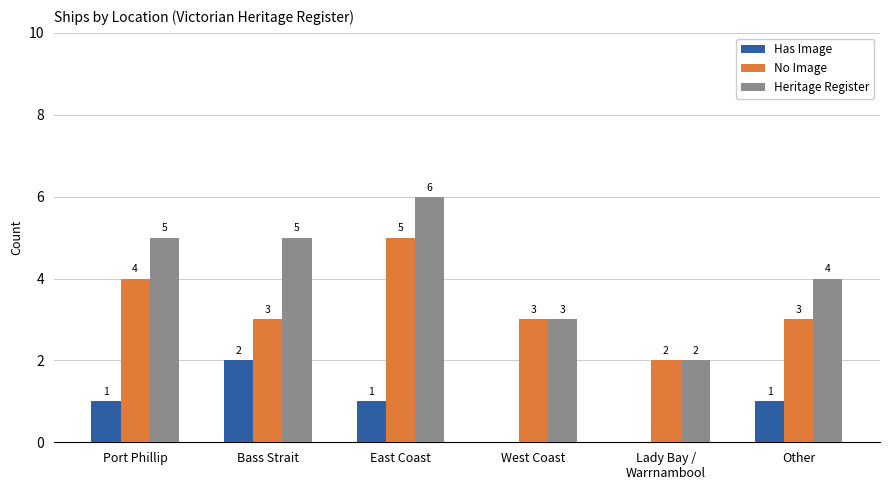

What is the sum of the Heritage Register values at West Coast and East Coast?

9